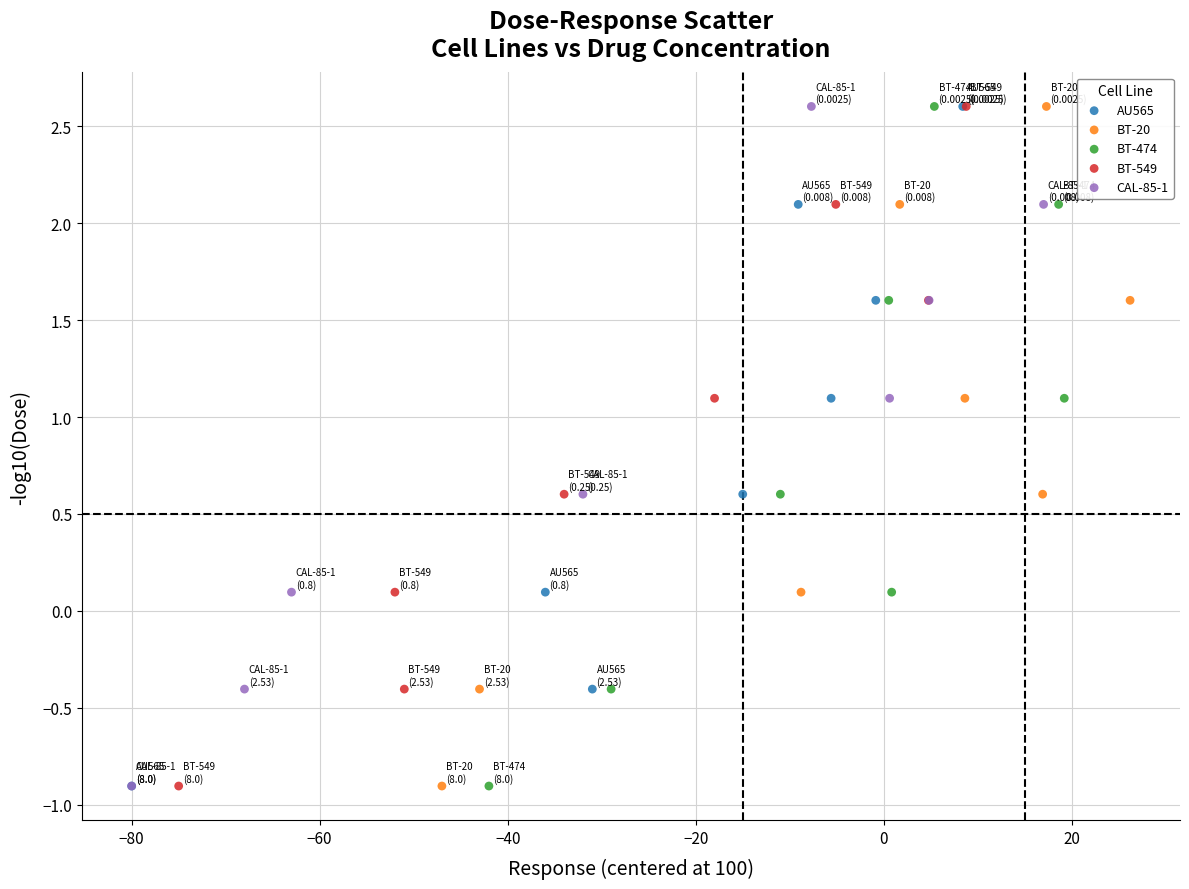

What are all the series names shown in the legend?

AU565, BT-20, BT-474, BT-549, CAL-85-1